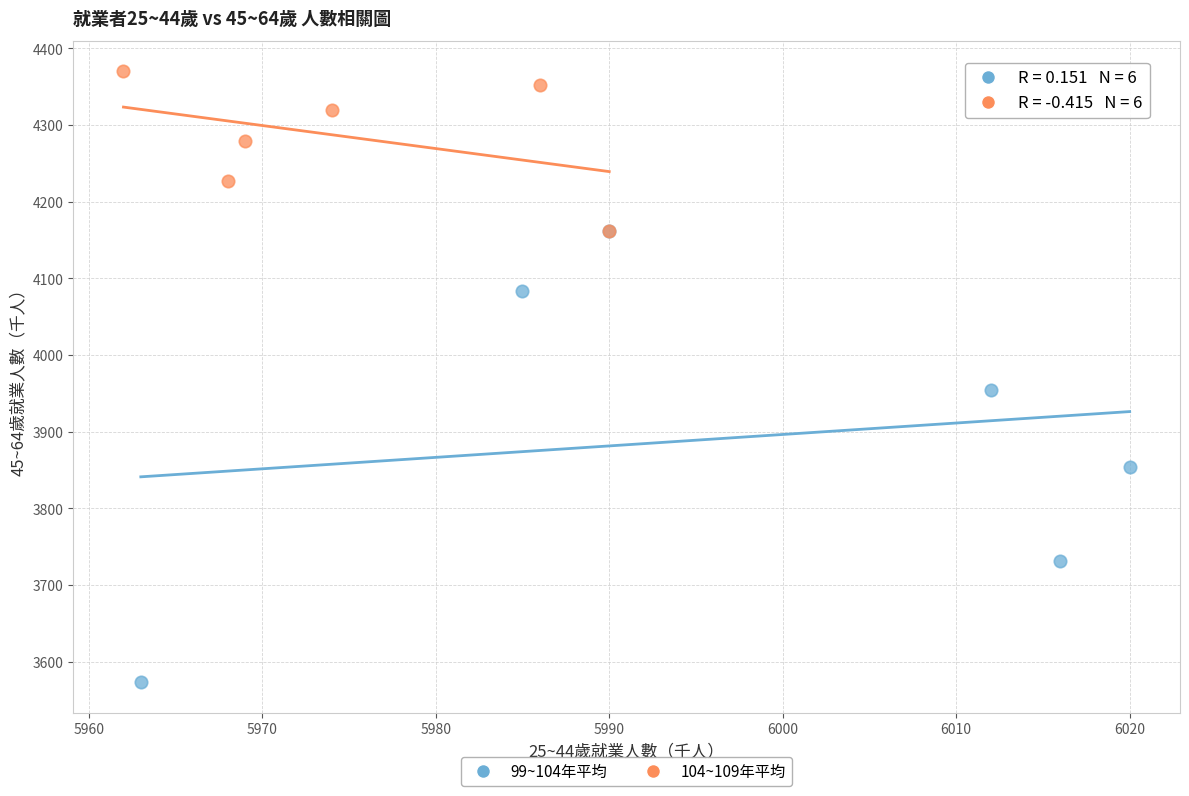

Which series reaches the minimum Y coordinate?

99~104年平均